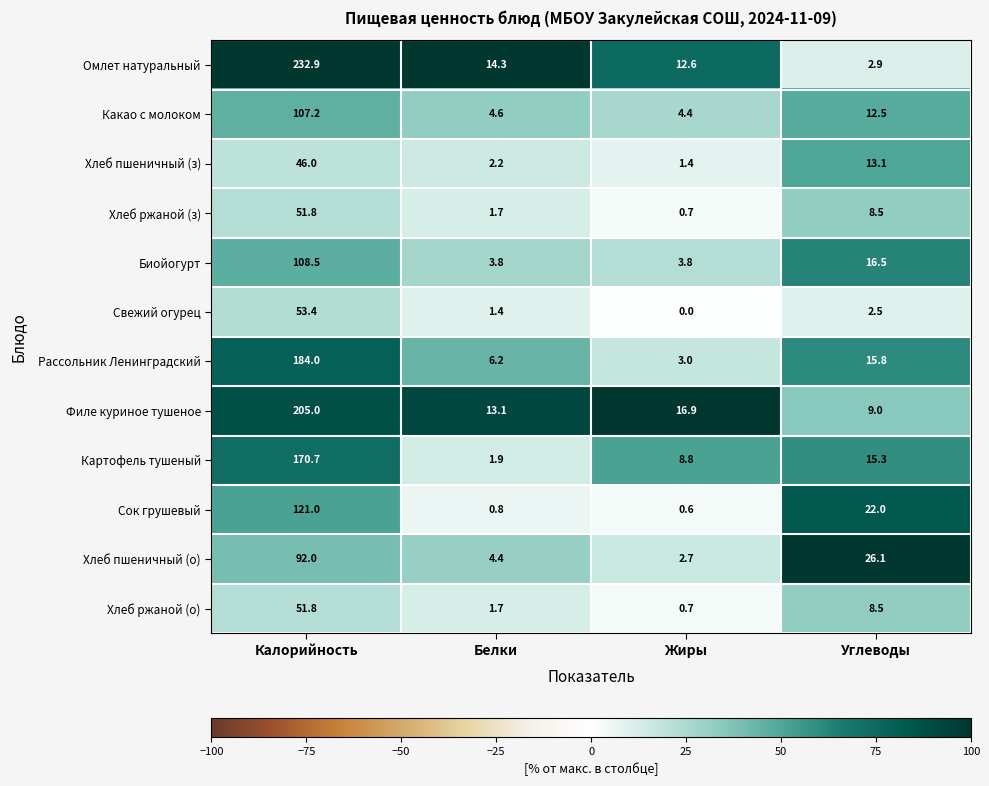

How many data points does each series have?

4